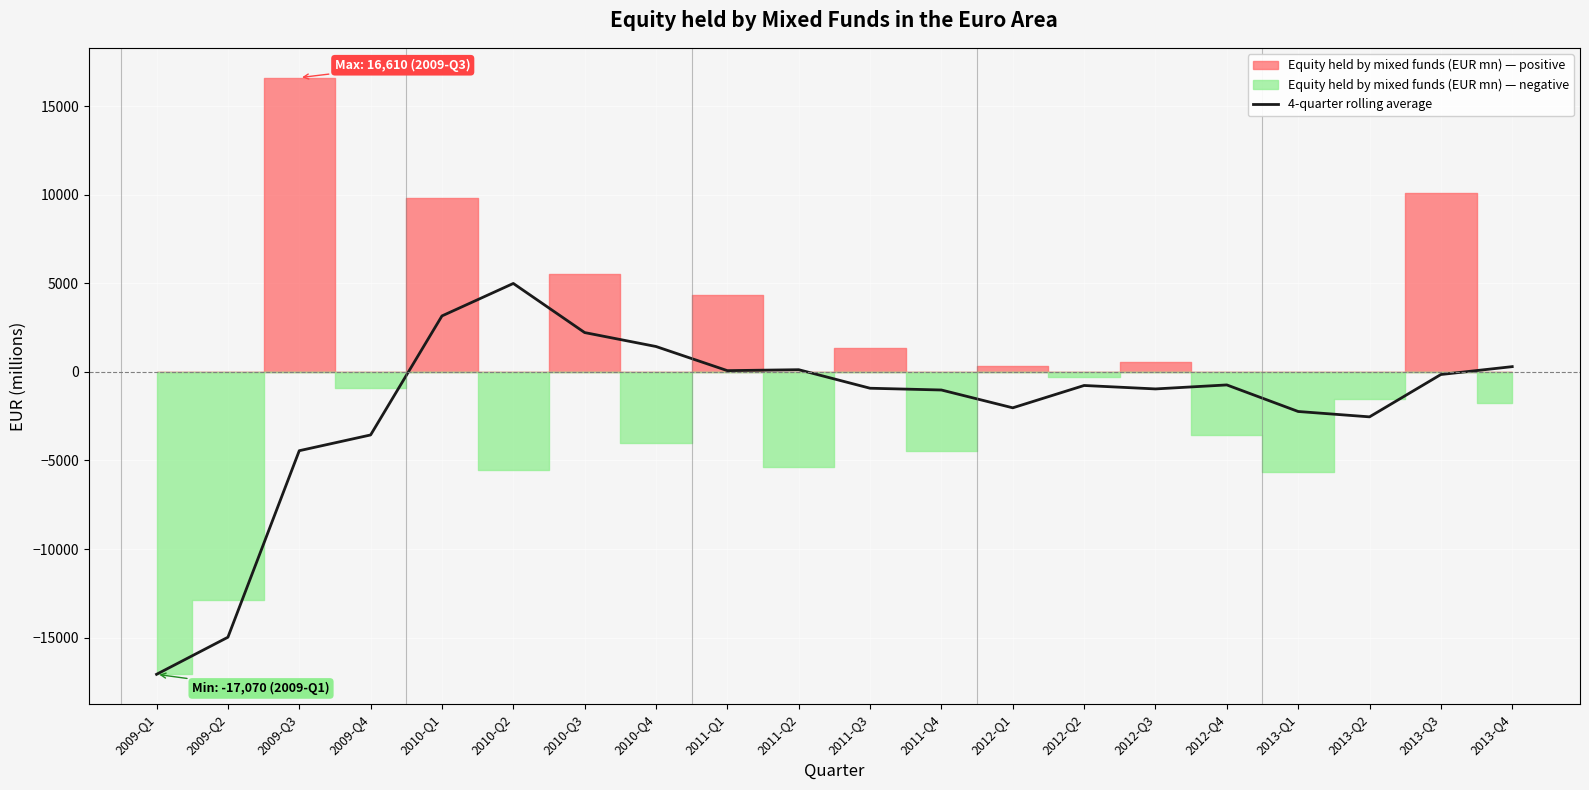

What is the minimum value for 4-quarter rolling average?

-17070.4